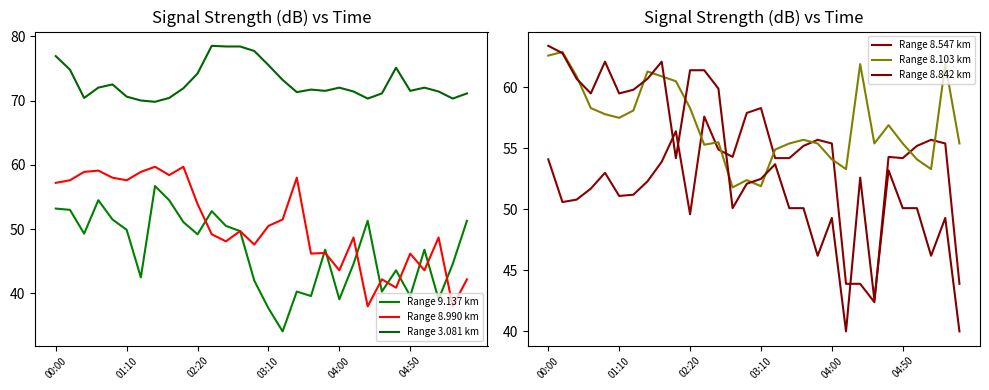

How many intersections are there between Range 8.547 km and Range 8.842 km?

5